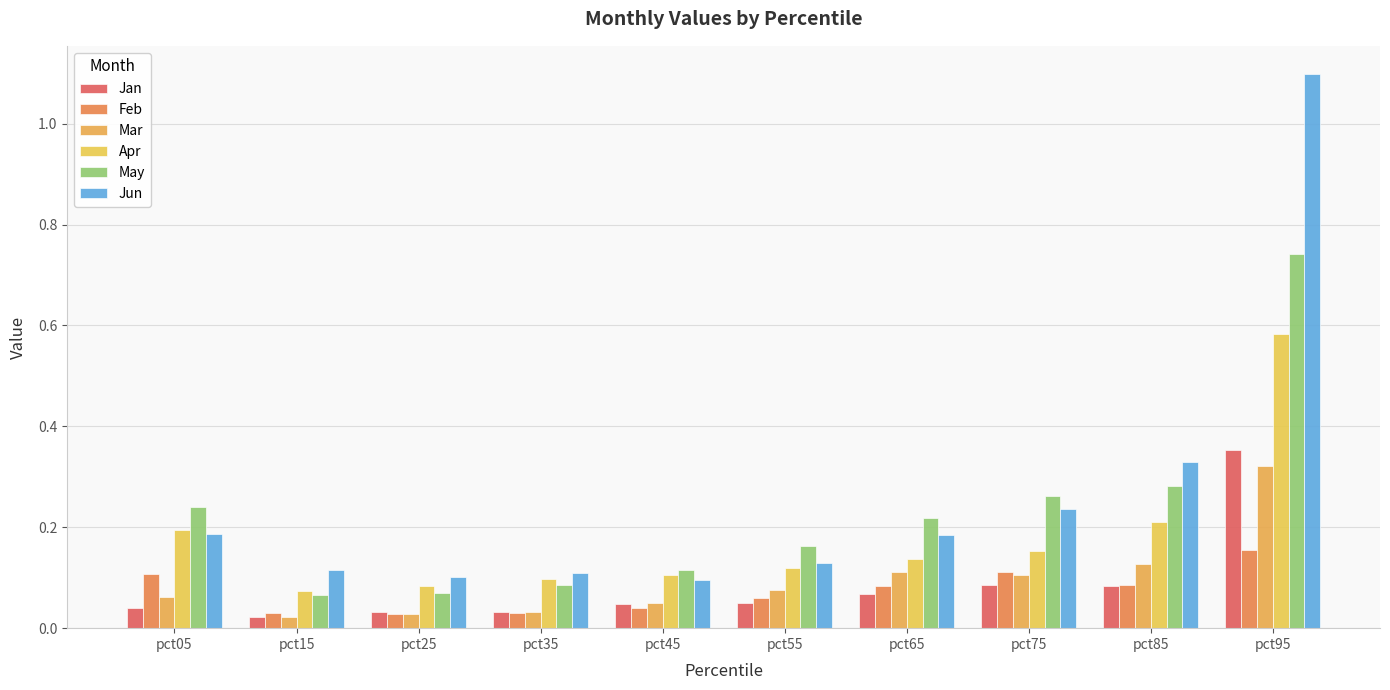

Which series has the largest range (max minus min)?

Jun